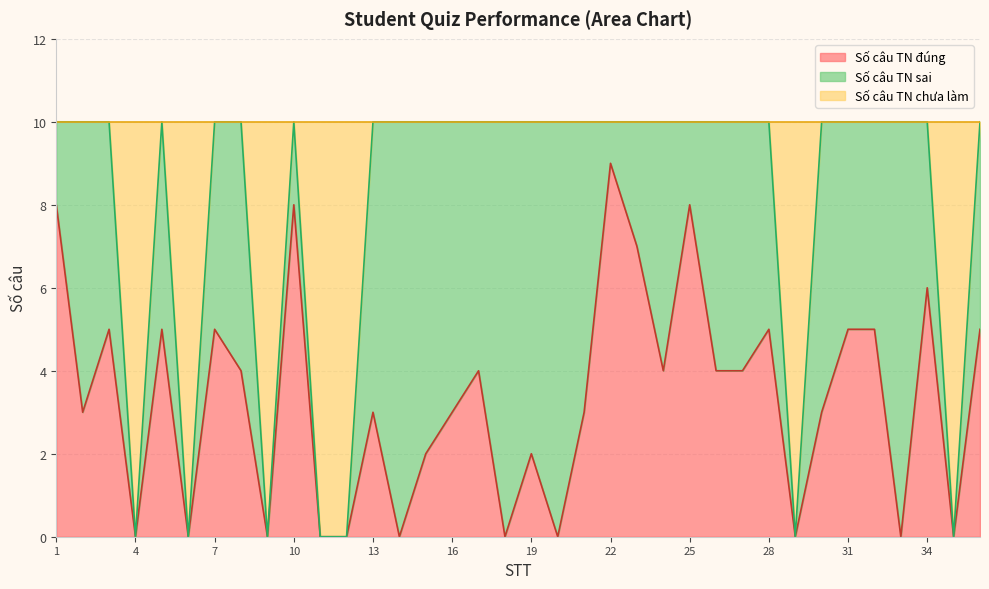

Which category has the highest value in the Số câu TN đúng series?

22